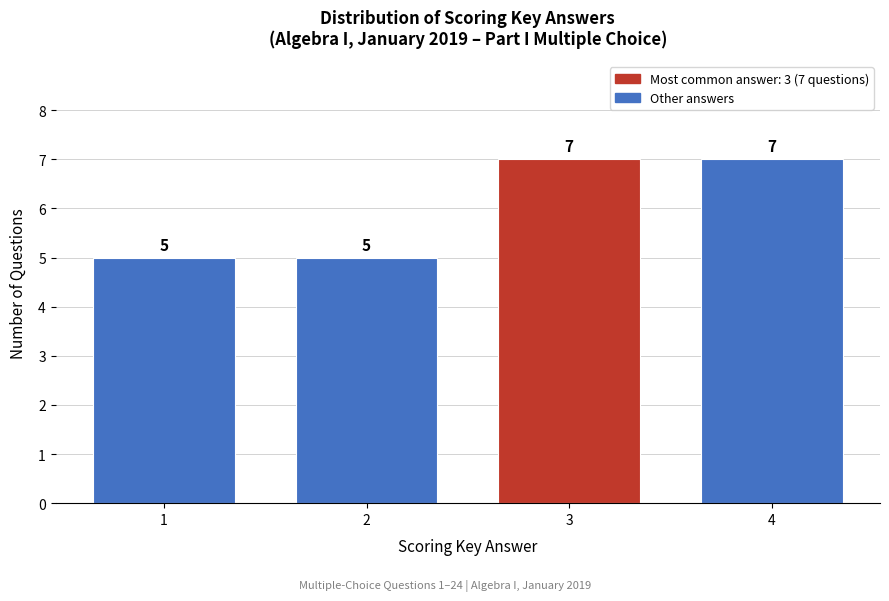

Reading right to left, transcribe all the data shown in this chart.

7	7	5	5